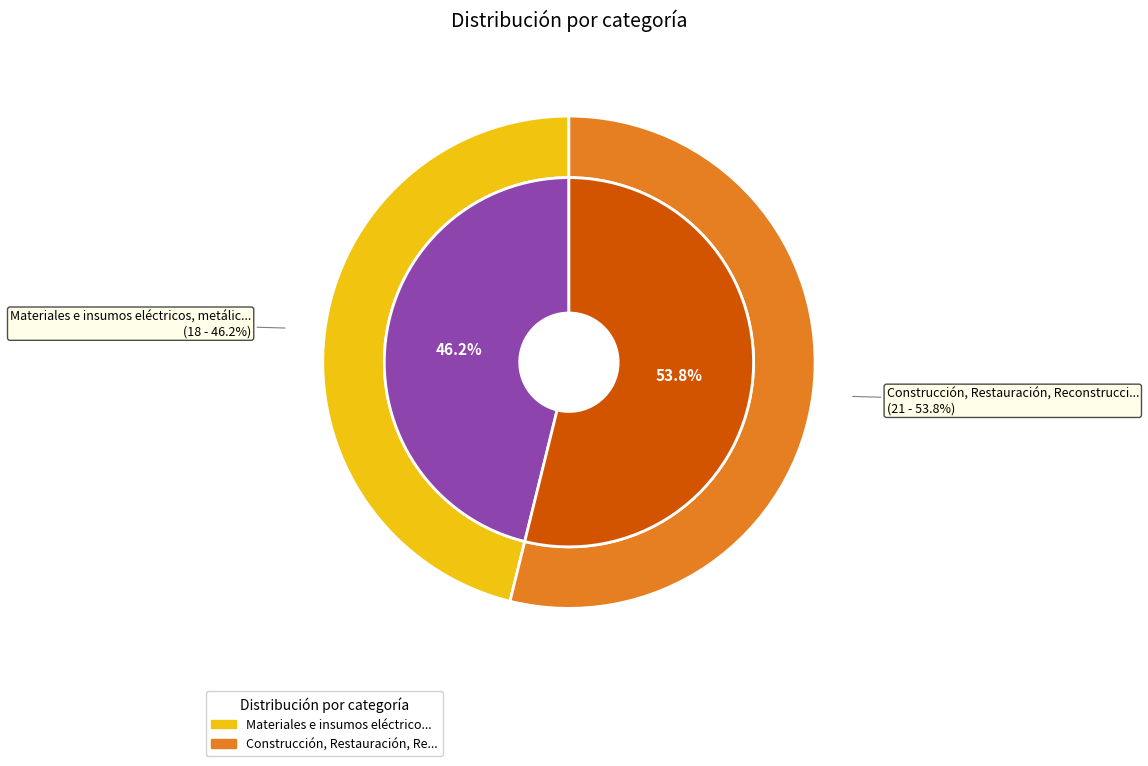

To the nearest percent, what is the average slice percentage?

50%